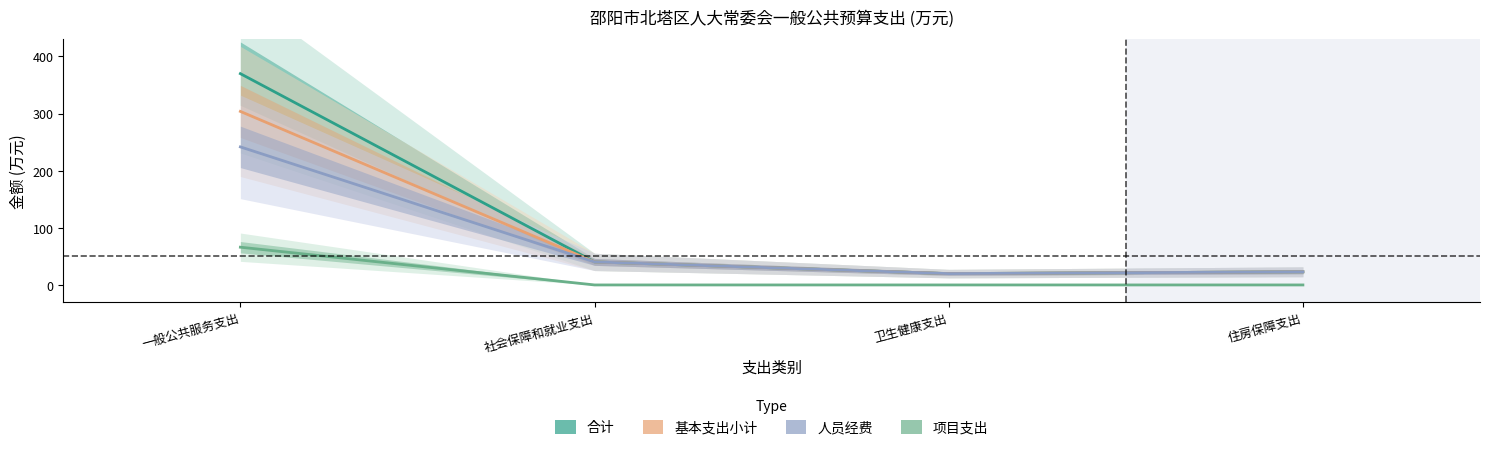

True or false: 项目支出 has more than 2 interior local peaks.

False